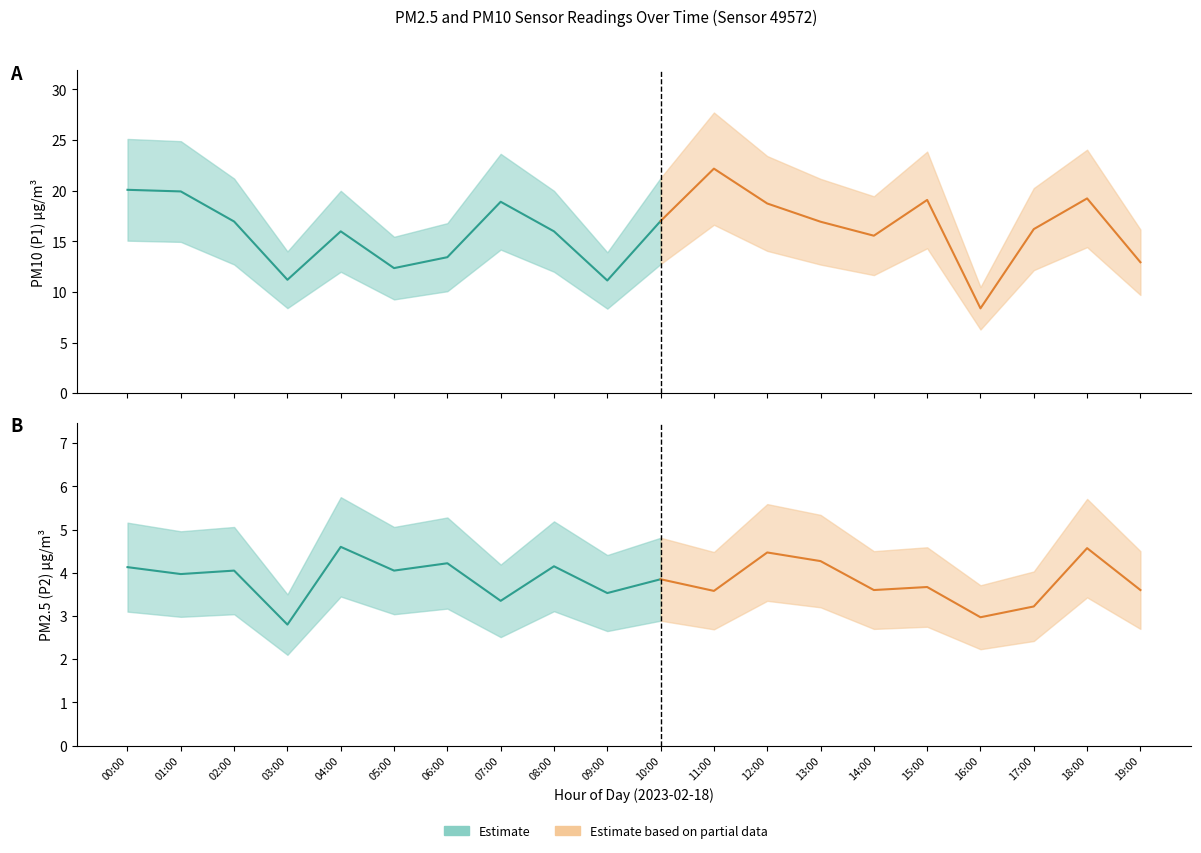

What is the maximum value for P2_upper?

5.8